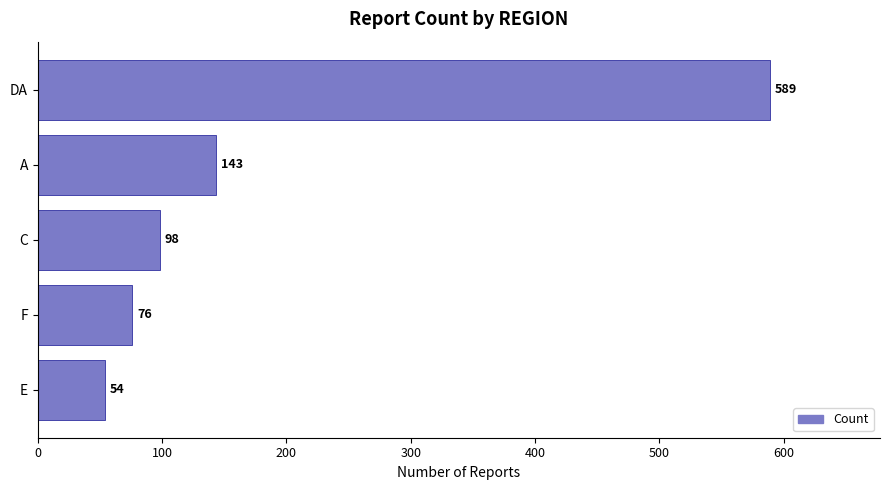

Is it true that the value at A is 143?

True